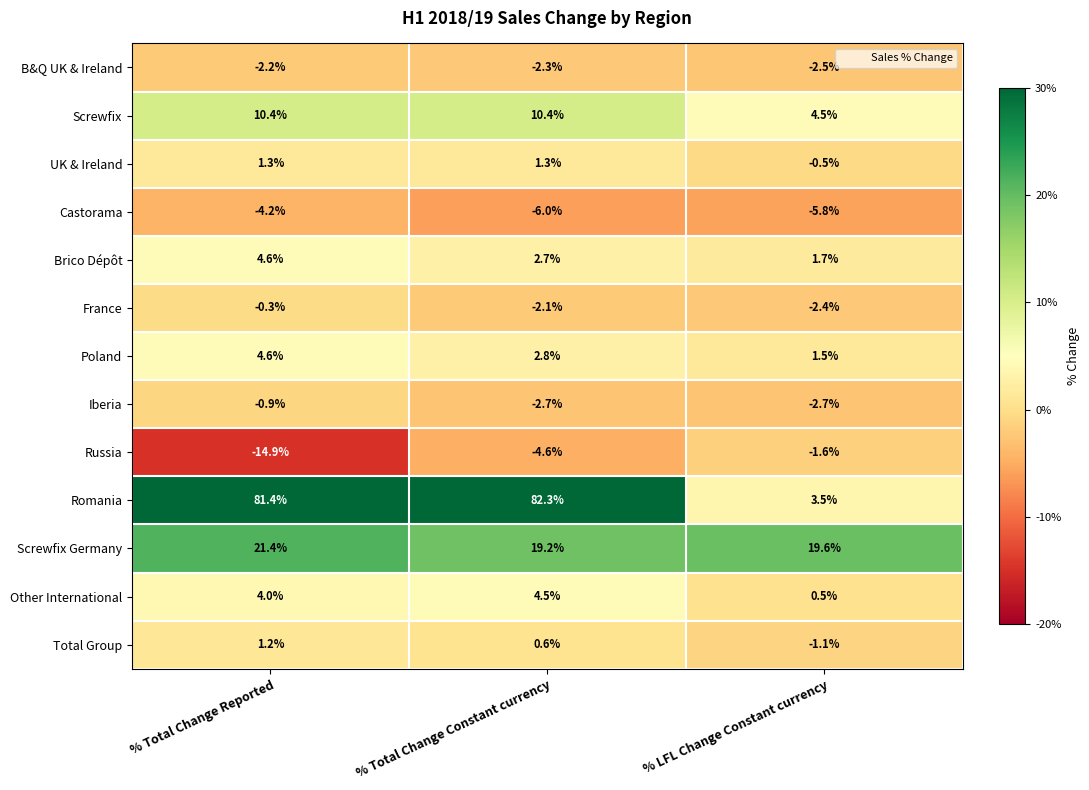

What is the average value of the Brico Dépôt series?

3.0